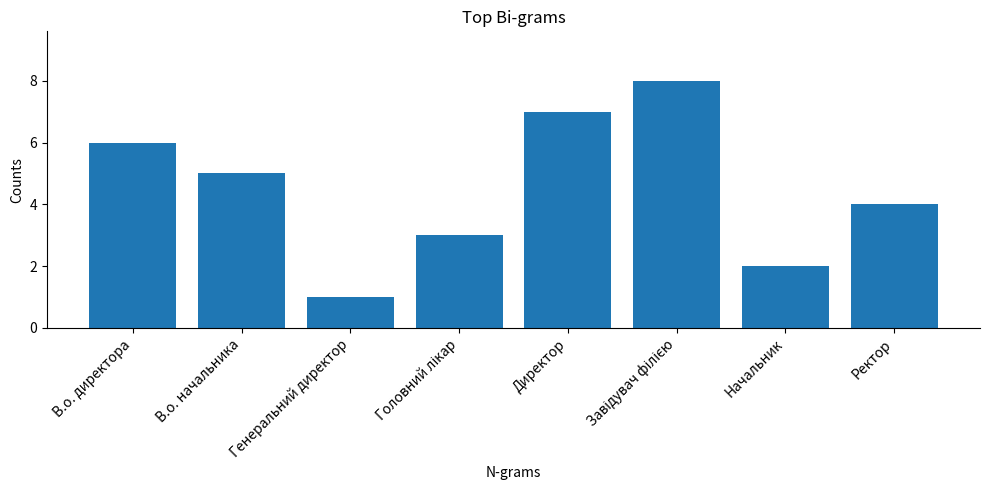

Read the value at В.о. начальника.

5